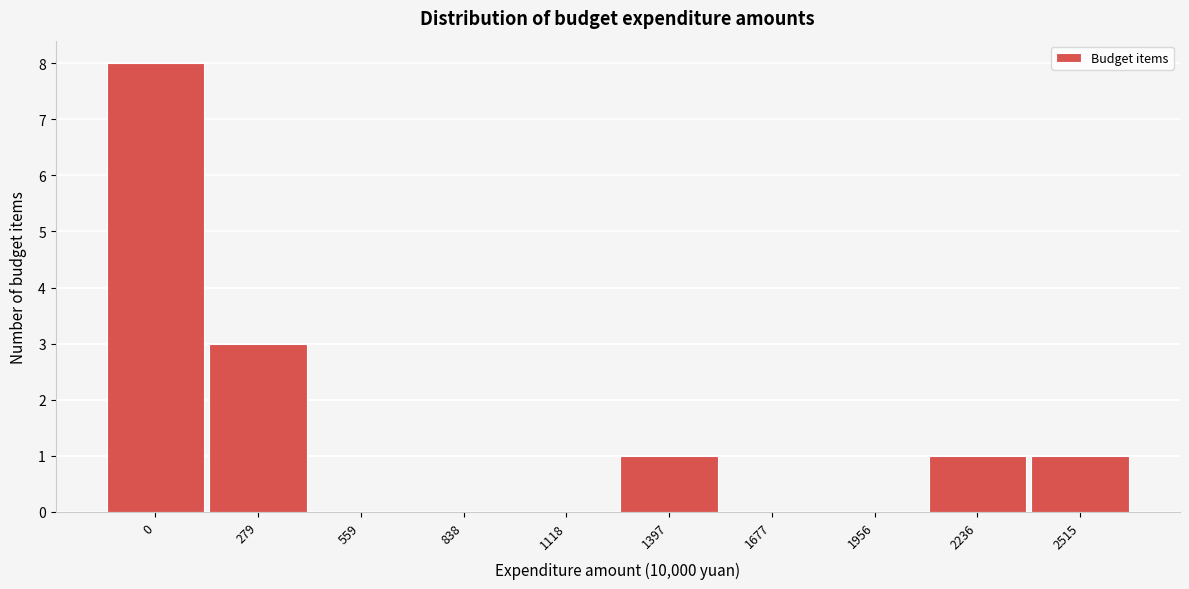

Reading left to right, what are all the values shown in this chart?

0=8	279=3	559=0	838=0	1118=0	1397=1	1677=0	1956=0	2236=1	2515=1